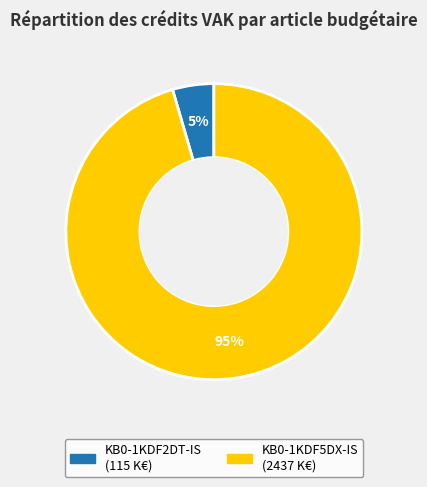

How many segments does this pie chart have?

2